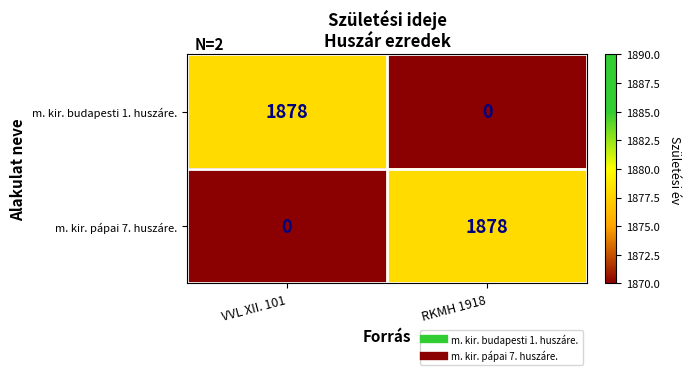

Reading left to right, list all the values displayed in this chart.

m. kir. budapesti 1. huszáre.: 1878	0
m. kir. pápai 7. huszáre.: 0	1878